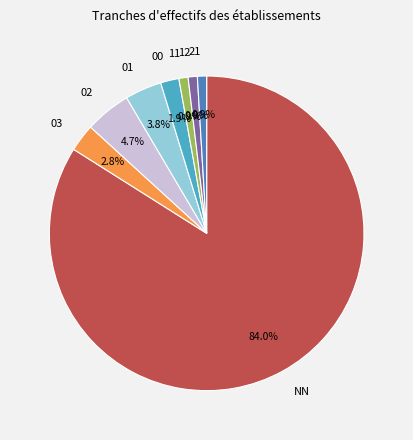

Count the number of slices in the pie.

8